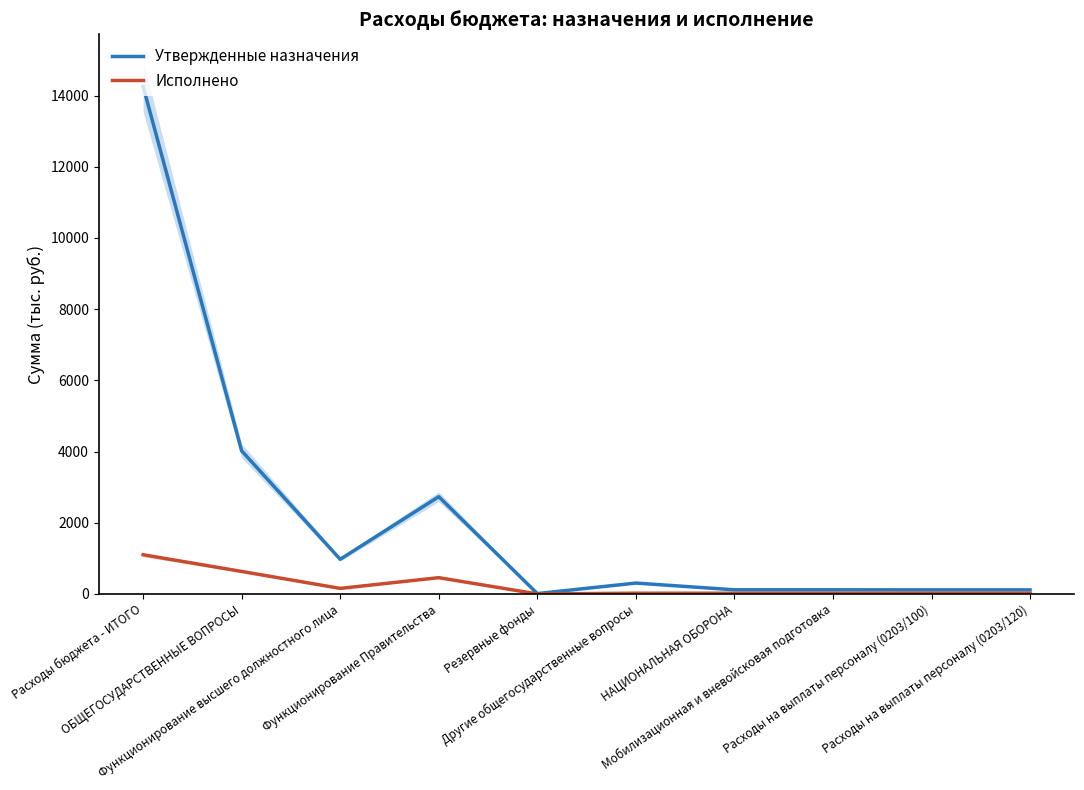

At how many categories does at least one series exceed 885?

4